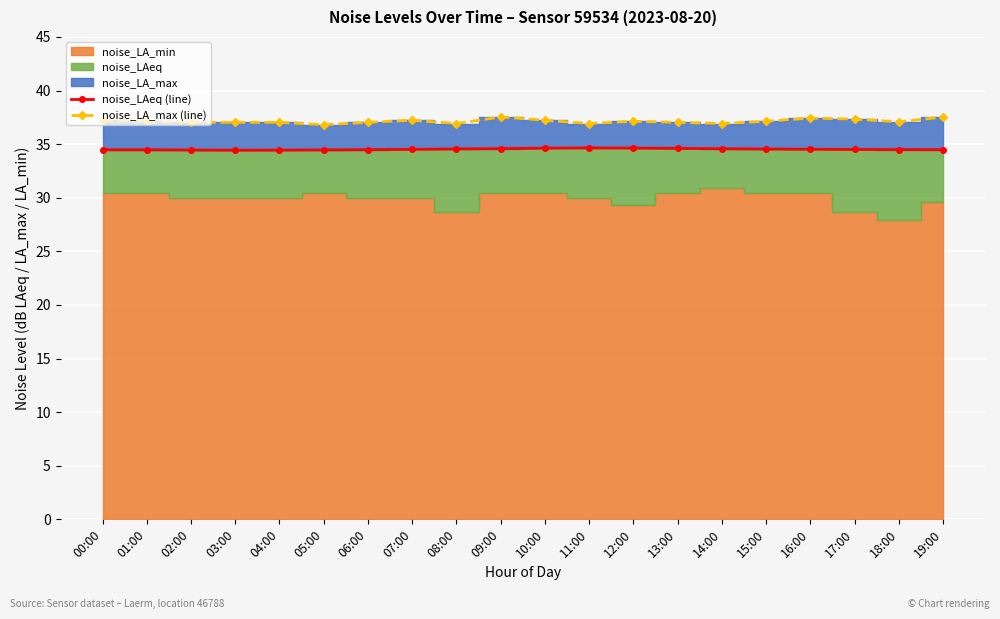

At which category does the chart reach its minimum across all series?

03:00